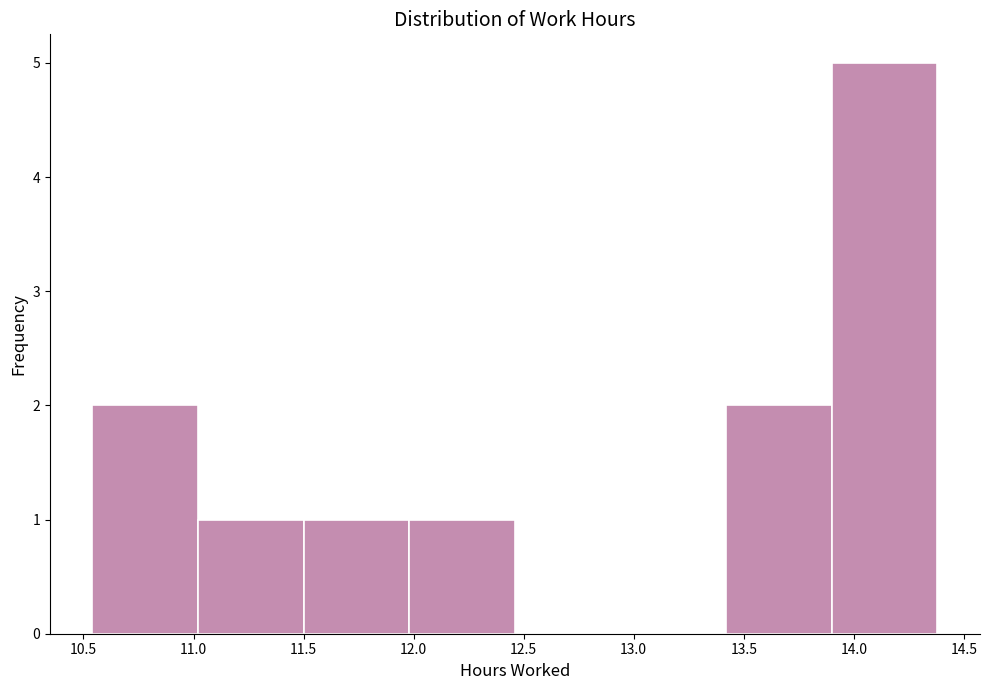

What is the height of the bar covering 10.54 to 11.02 on the x-axis? Neither the bar edges nor the heights are printed on the chart, so give them approximately, as read against the axes.

2